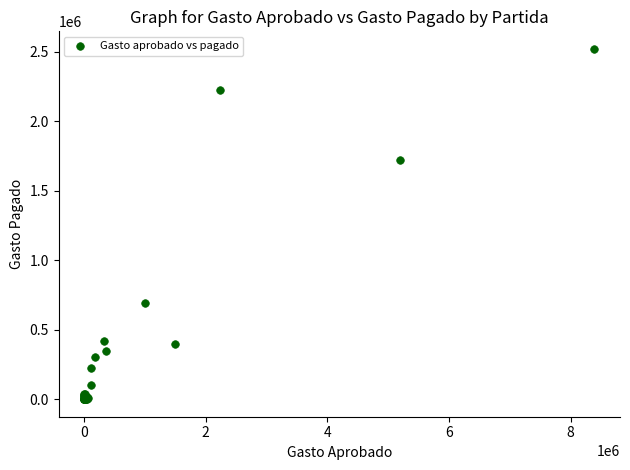

What Y value in the scatter plot is closest to 1259682?

1717291.0